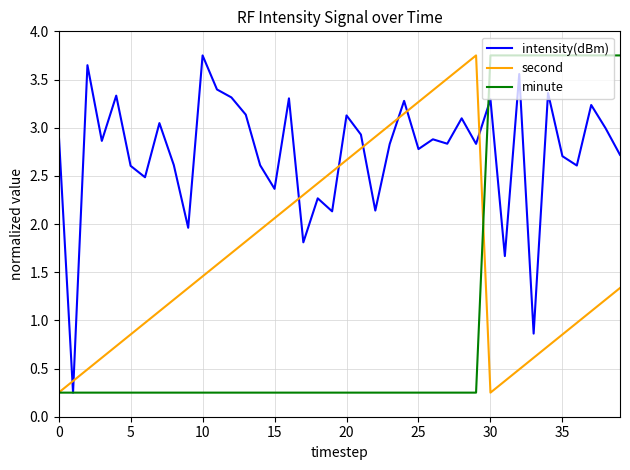

True or false: intensity(dBm) and second intersect in this chart.

True